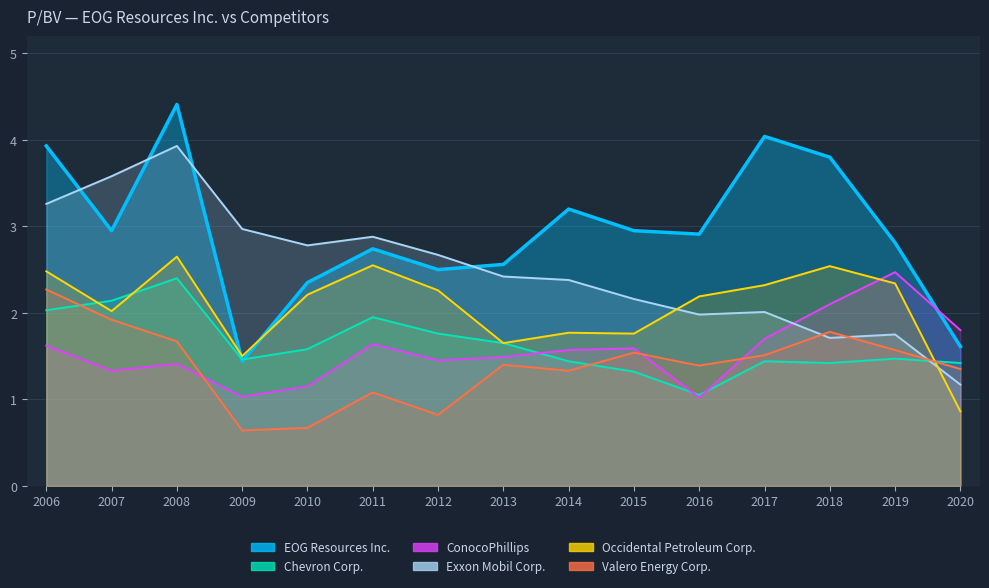

What is the minimum value for ConocoPhillips?

1.0